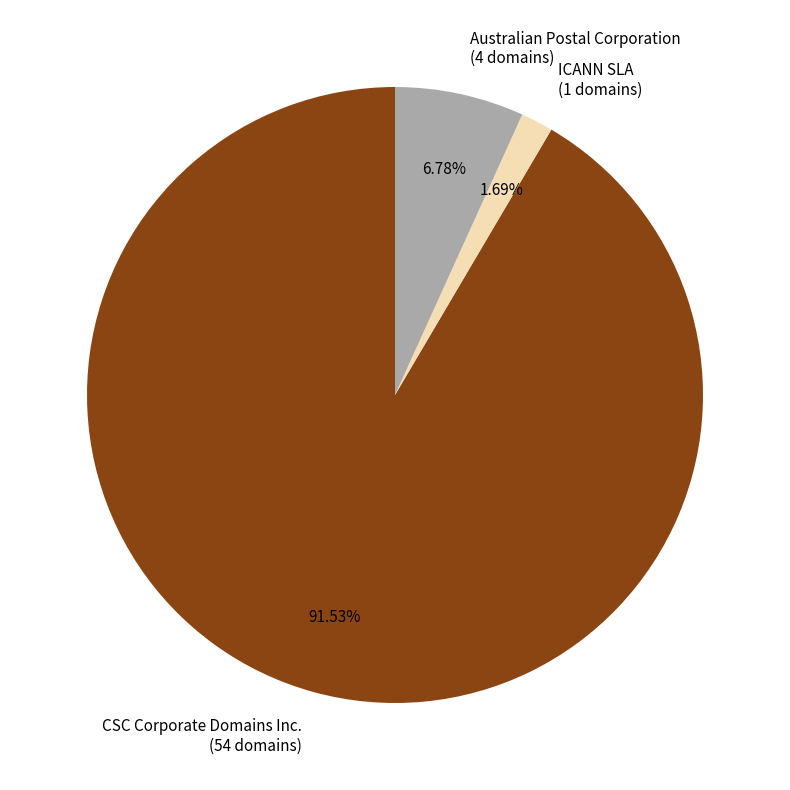

Between Australian Postal Corporation (4 domains) and CSC Corporate Domains Inc. (54 domains), which is larger?

CSC Corporate Domains Inc. (54 domains)